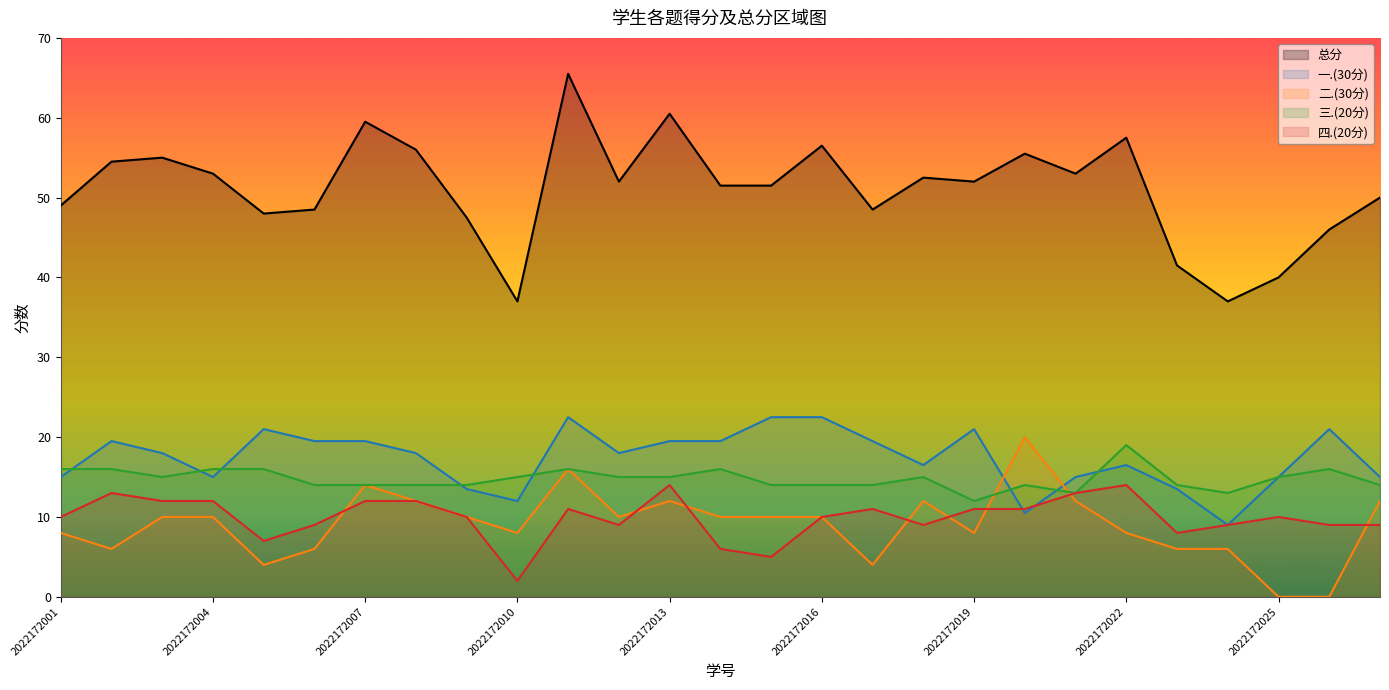

The 四.(20分) series shows 14.0 at 2022172001. True or false?

False